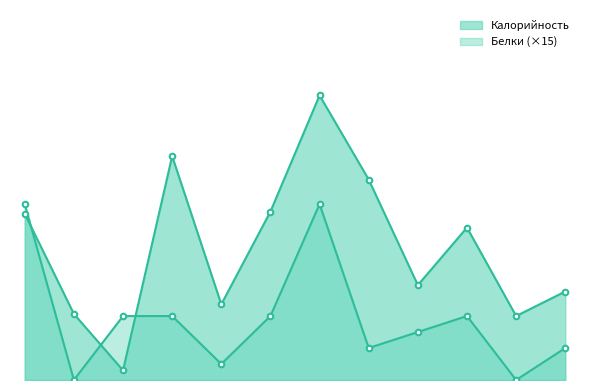

Between чай с лимоном and котлета домашняя, which is larger?

котлета домашняя